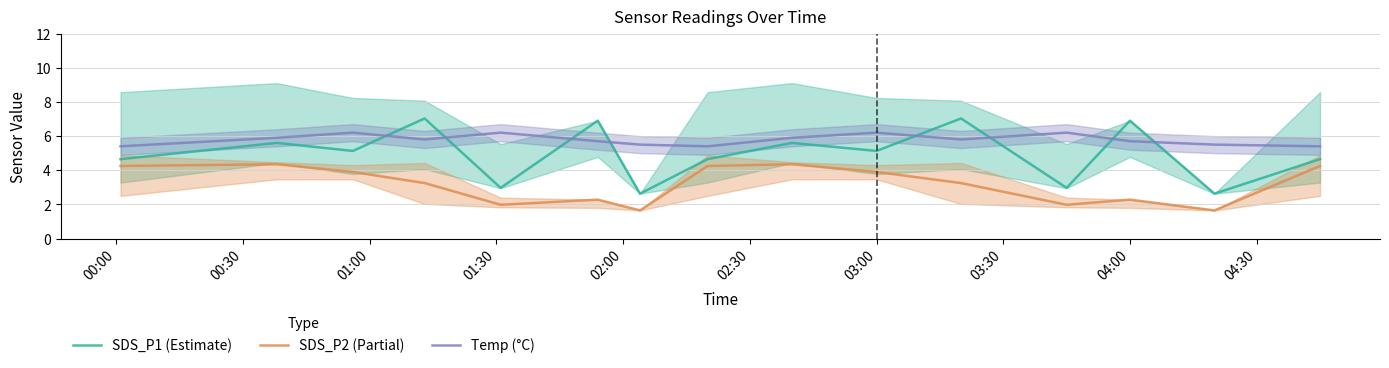

What is the highest value of the SDS_P1 (Estimate) series?

7.0